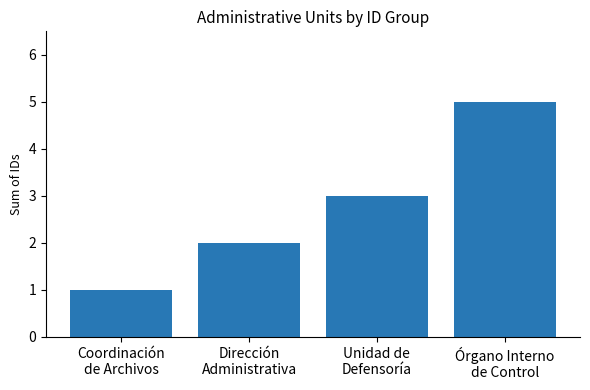

How many values are below 3?

2